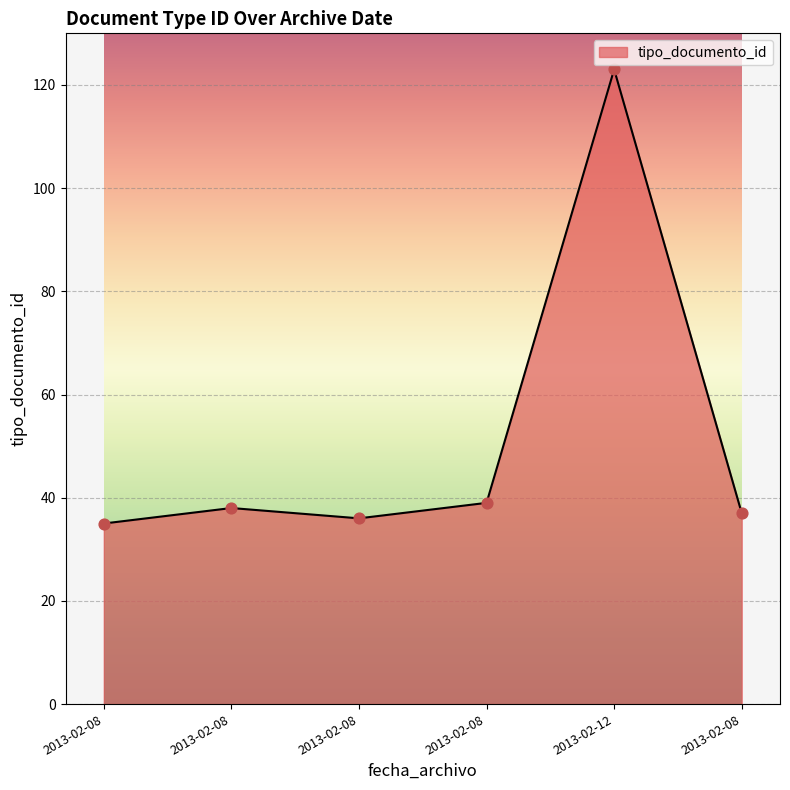

How many lines are shown in the chart?

1